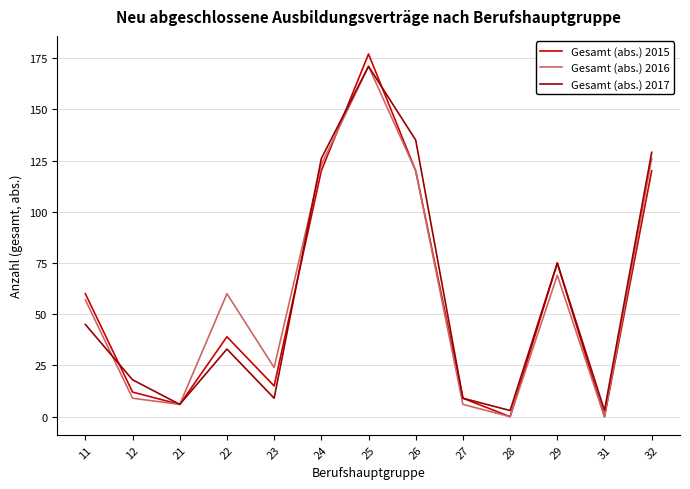

After their last crossing, which series has the higher values: Gesamt (abs.) 2015 or Gesamt (abs.) 2017?

Gesamt (abs.) 2017